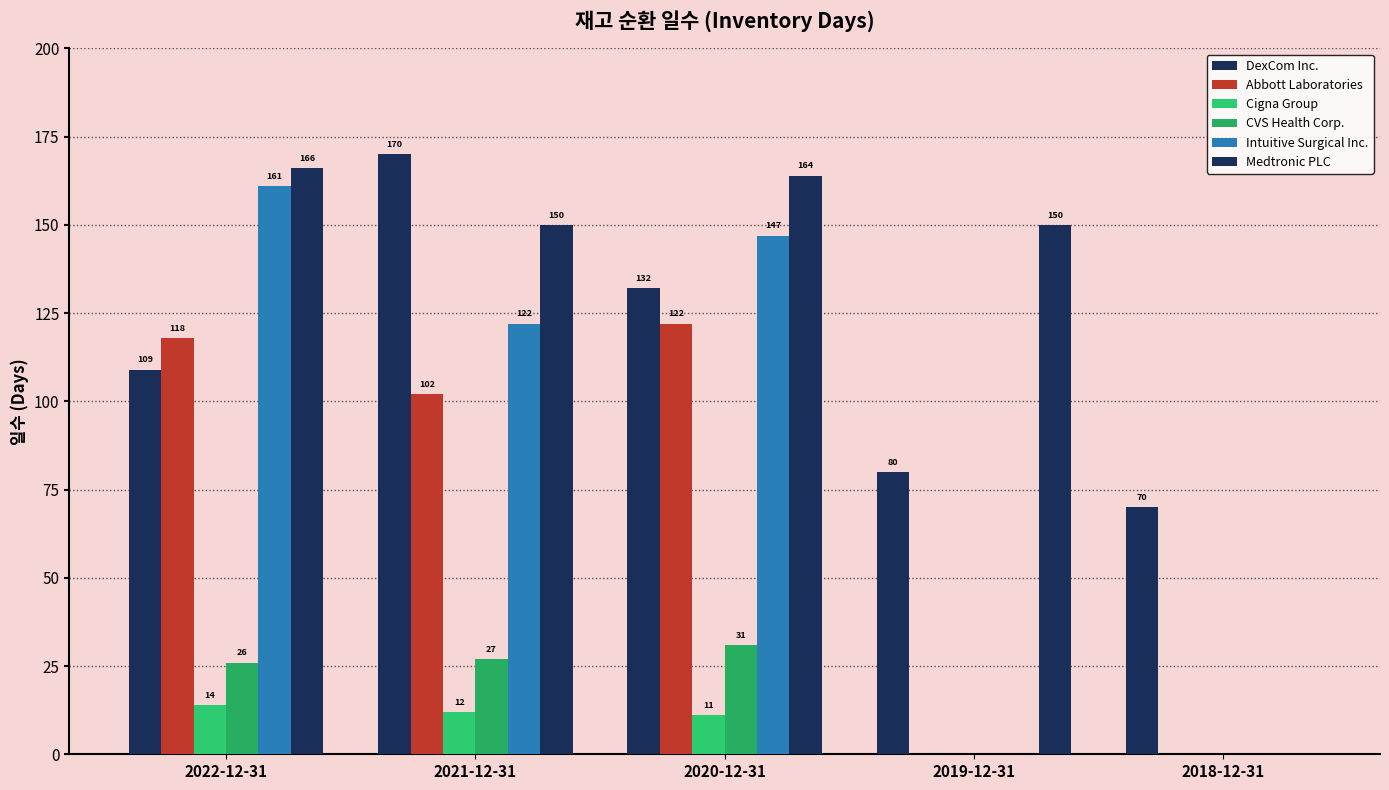

What position from the right is 2018-12-31?

1